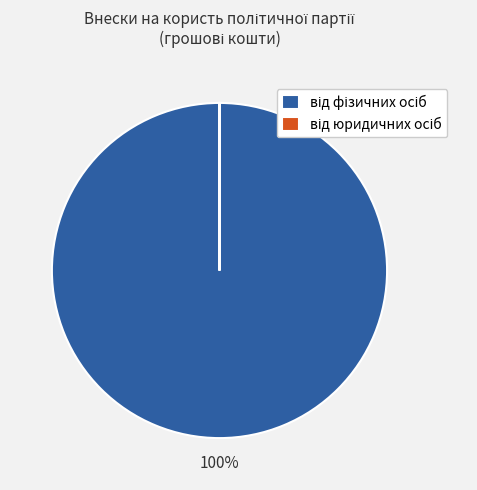

Is there a majority slice in this chart?

Yes